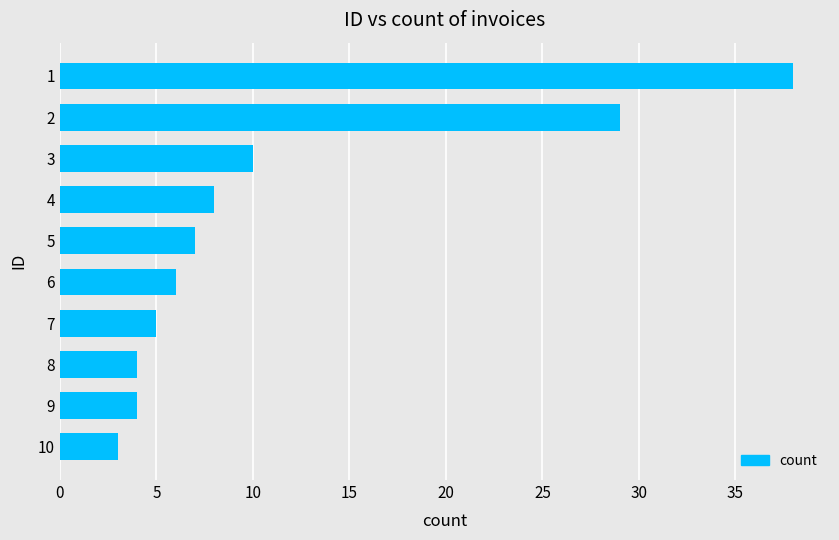

What is the change in value from 1 to 9?

-34